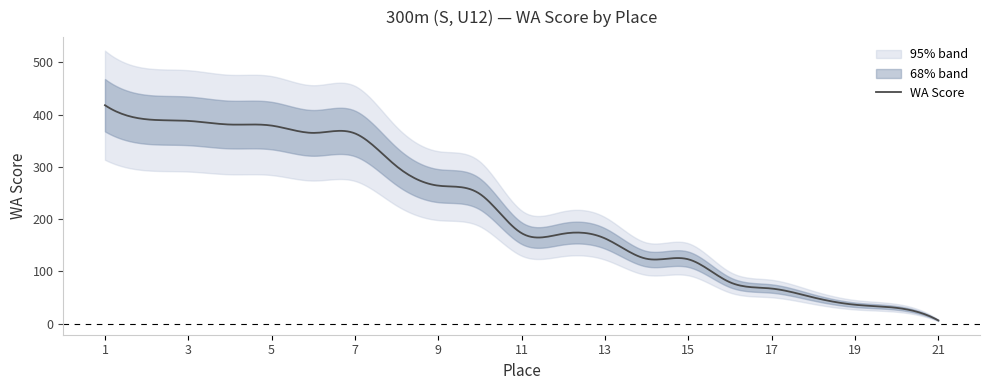

Which series changed the most between 12 and 17?

WA Score